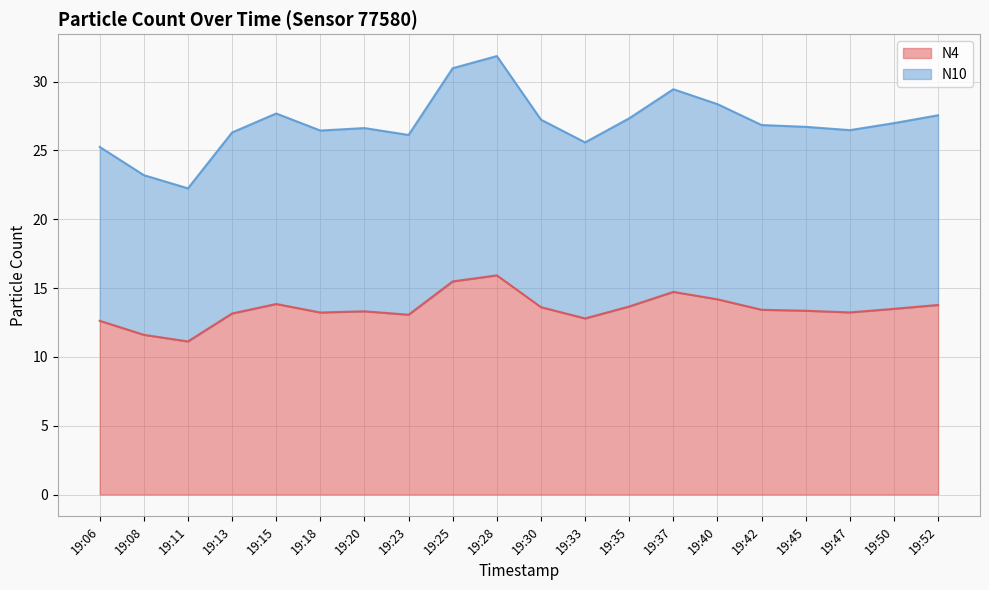

Where is N4 nearest to the value 13?

19:23